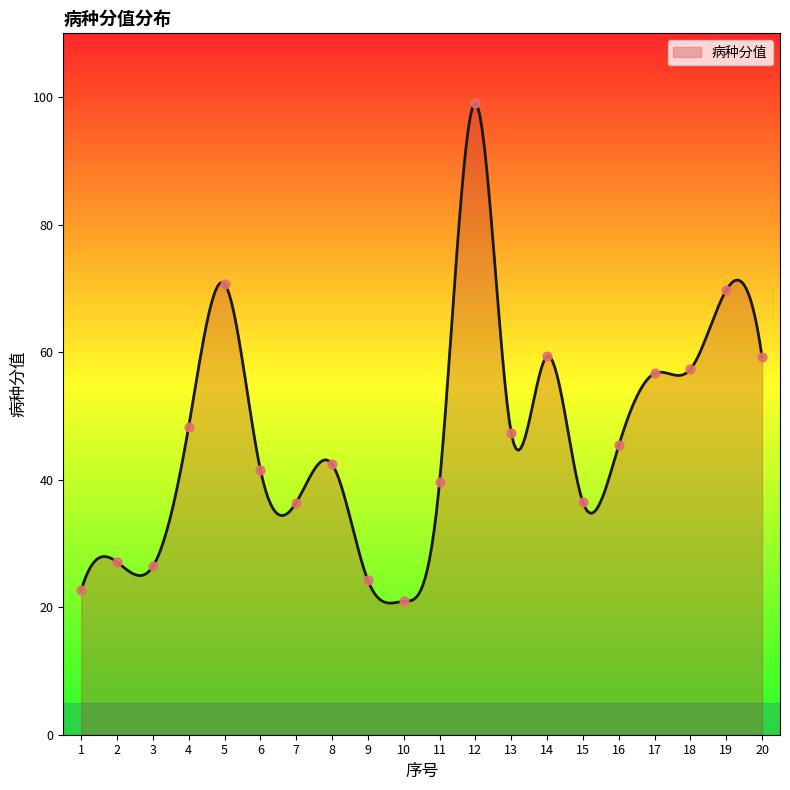

Which has a higher value, 17 or 13?

17